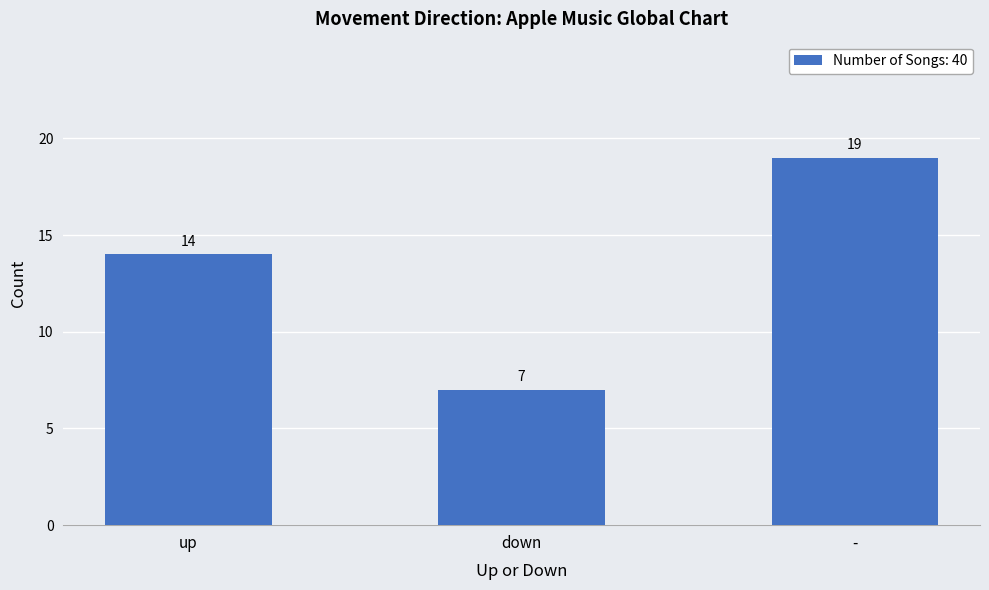

How many series are shown in this chart?

1